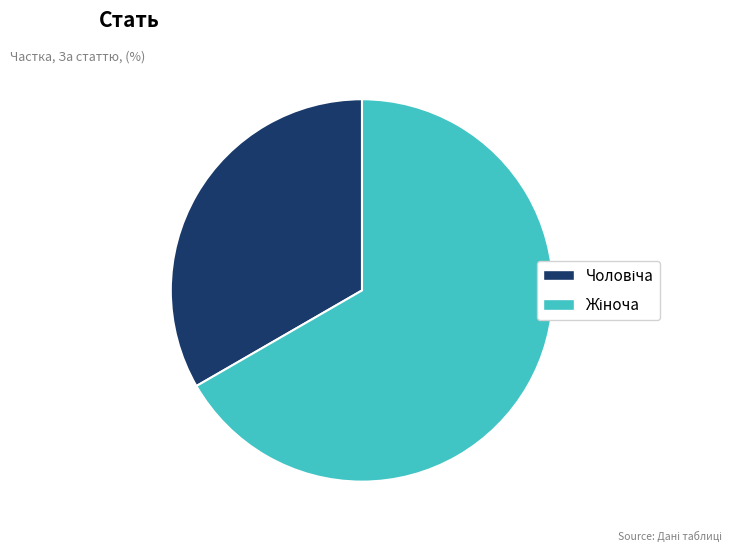

Does any single category account for the majority?

Yes